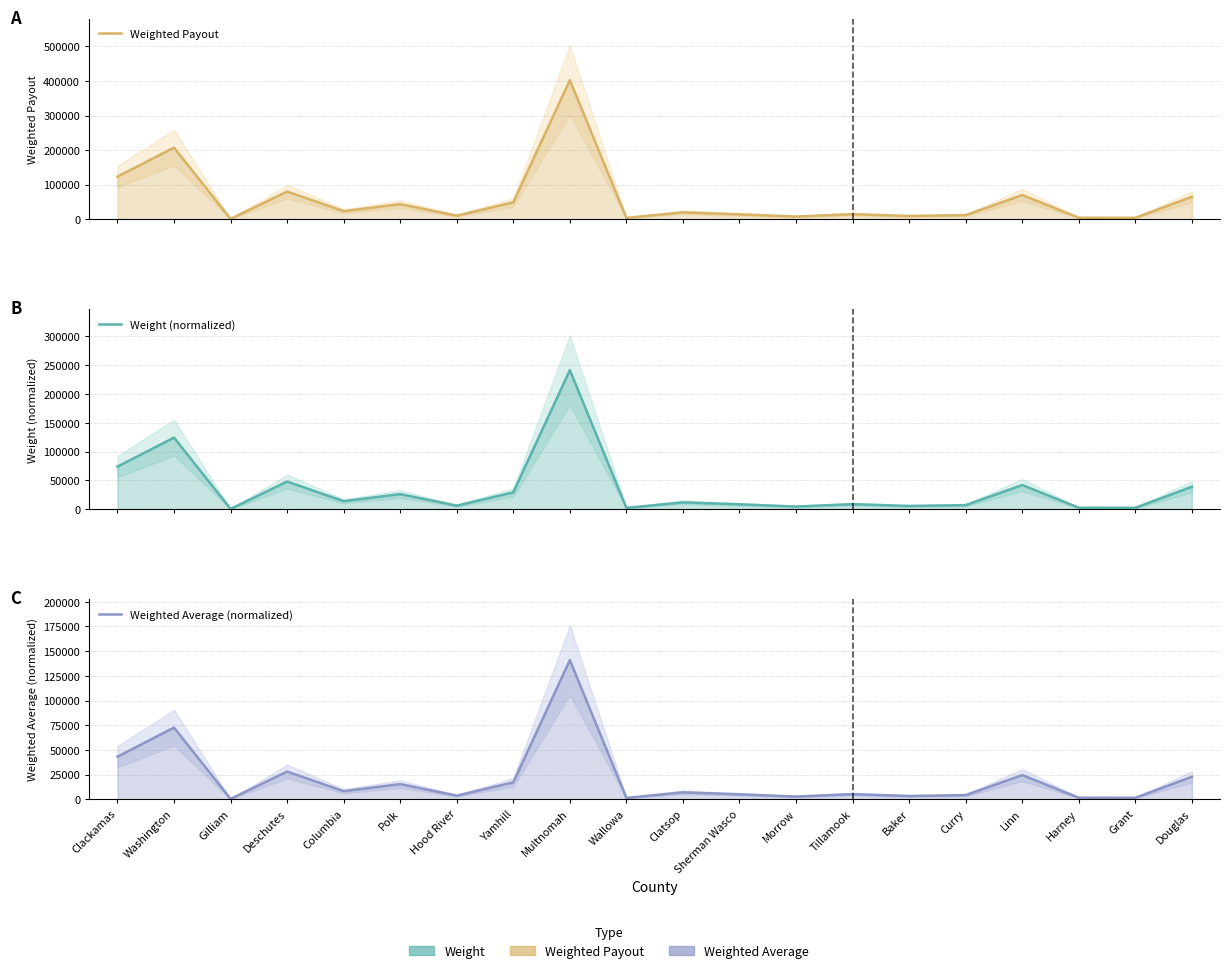

What are all the series names shown in the legend?

Weighted Payout, Weight (normalized), Weighted Average (normalized)